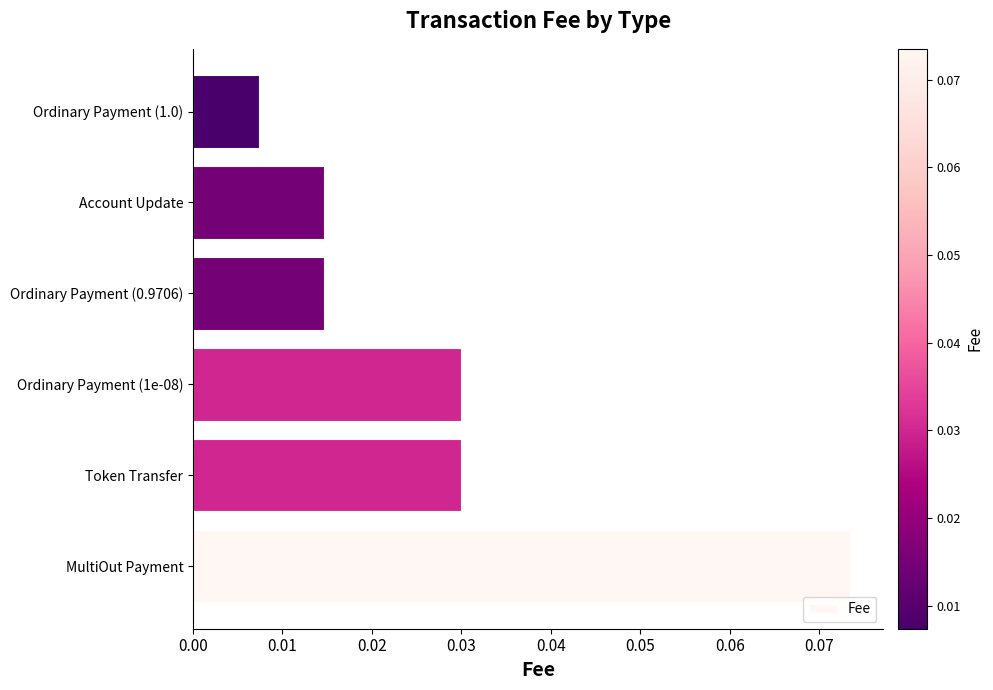

How many distinct data groups are displayed?

1